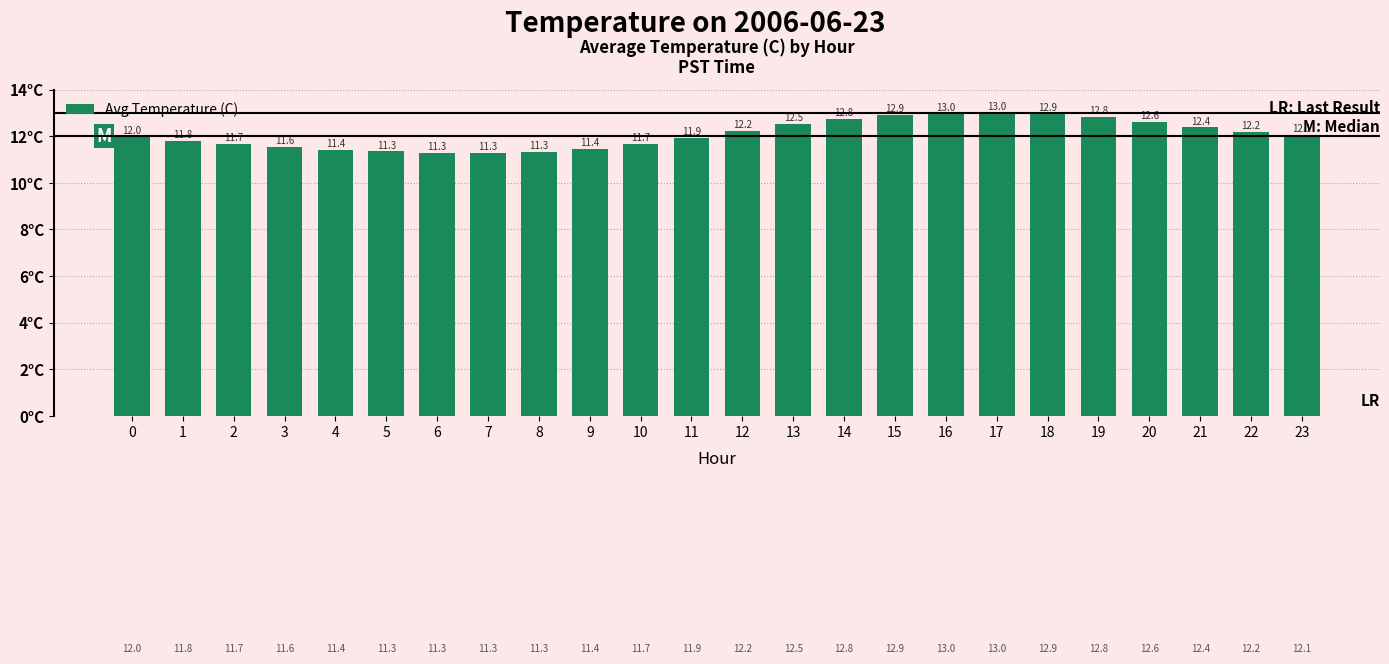

What is the value of the 1st bar from the left?

12.0